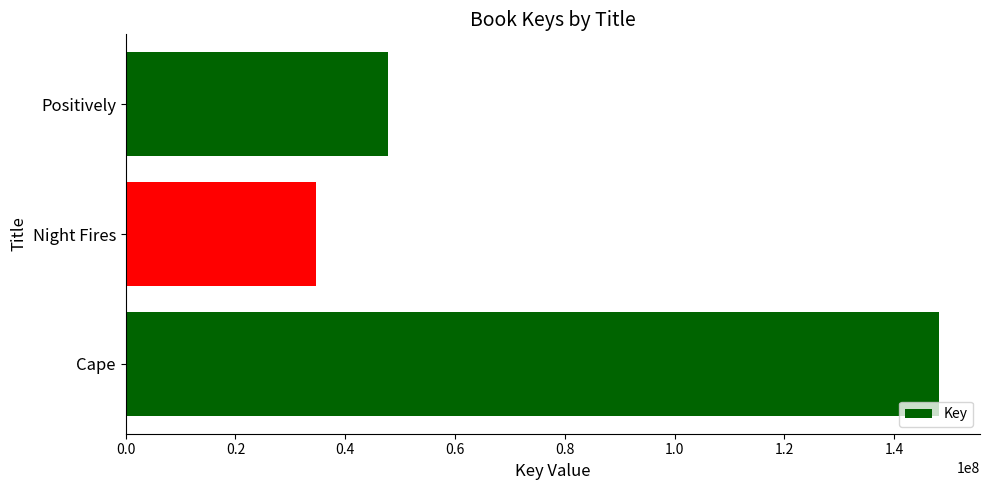

List the labels in order of value, smallest first.

Night Fires, Positively, Cape